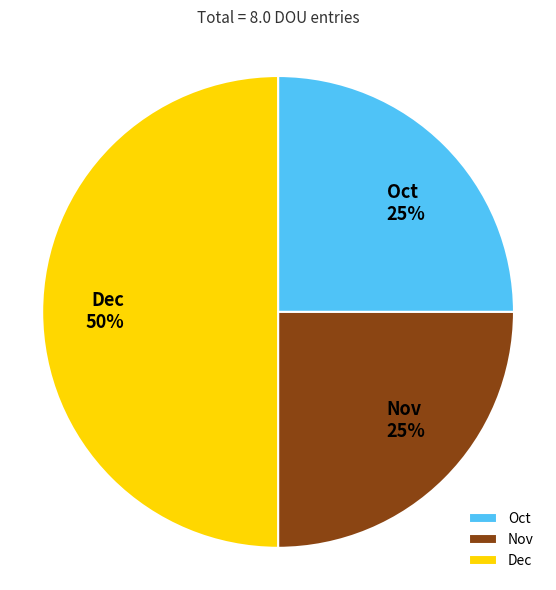

Is Nov the majority of the pie?

No